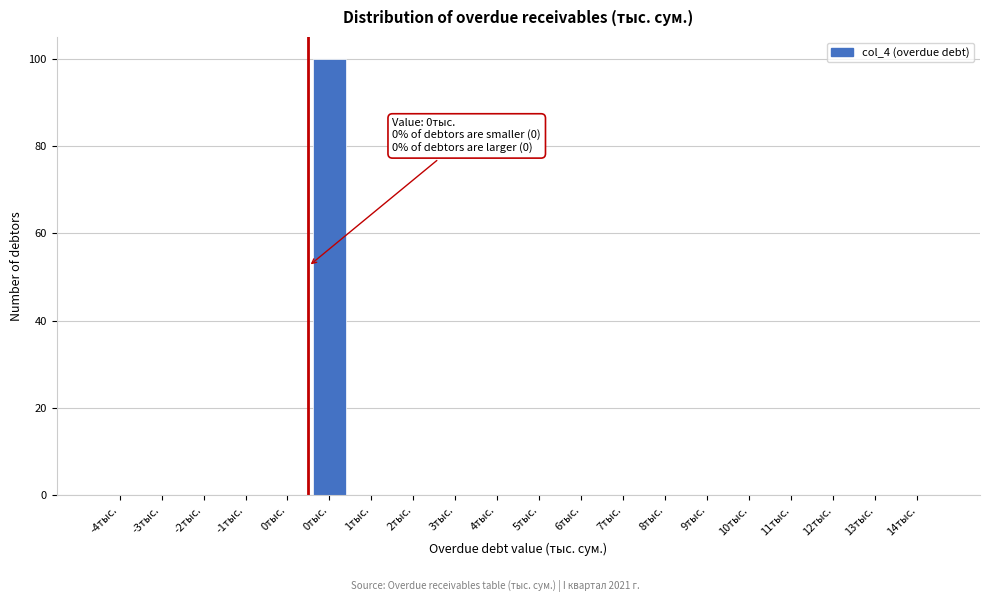

How many distinct data groups are displayed?

1